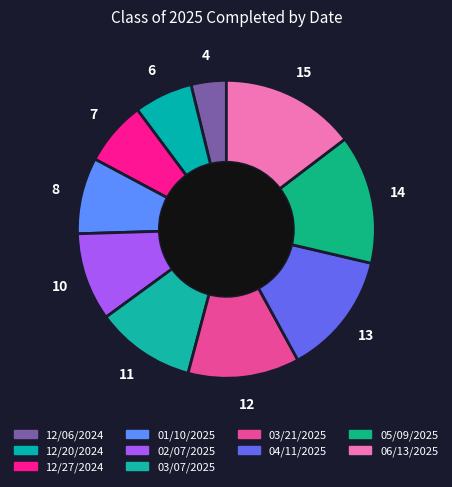

How many segments does this pie chart have?

10